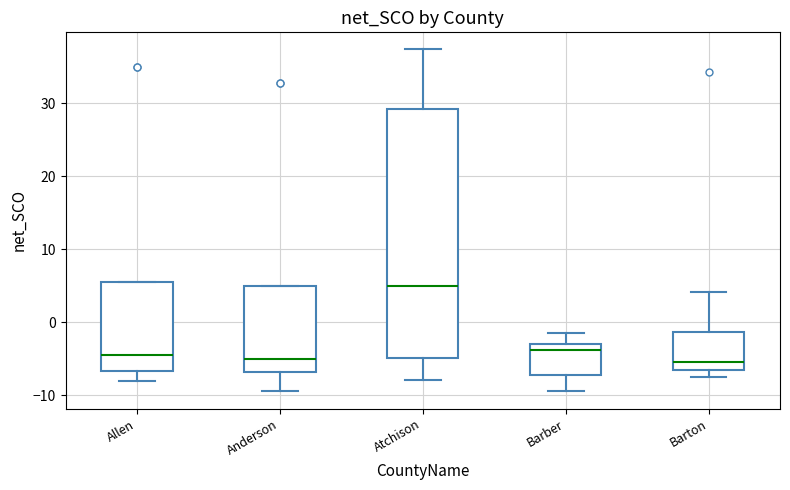

Which box's median line is the highest?

Atchison